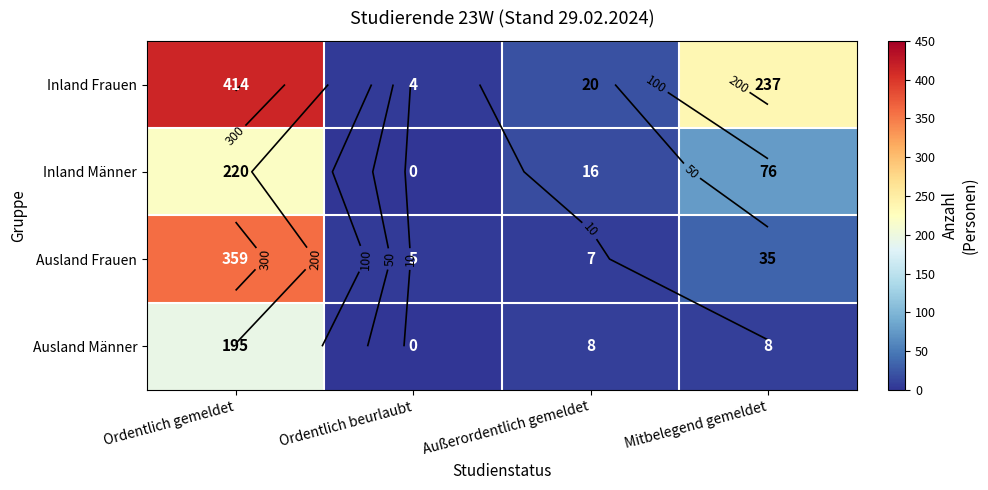

What is the sum of all Inland Männer values?

312